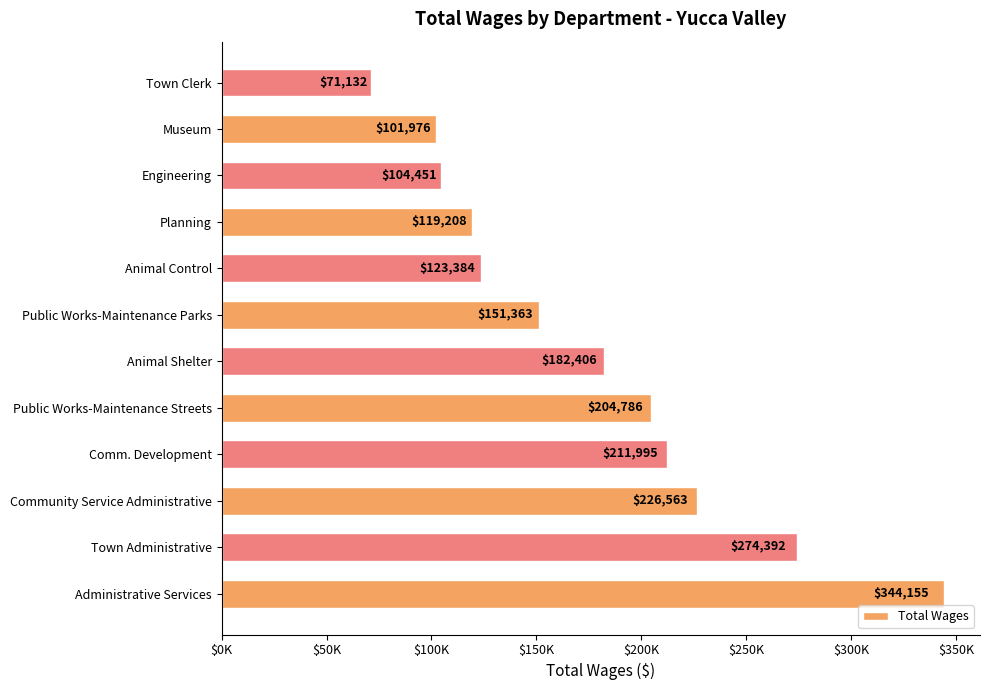

List the labels in order of value, smallest first.

Town Clerk, Museum, Engineering, Planning, Animal Control, Public Works-Maintenance Parks, Animal Shelter, Public Works-Maintenance Streets, Comm. Development, Community Service Administrative, Town Administrative, Administrative Services